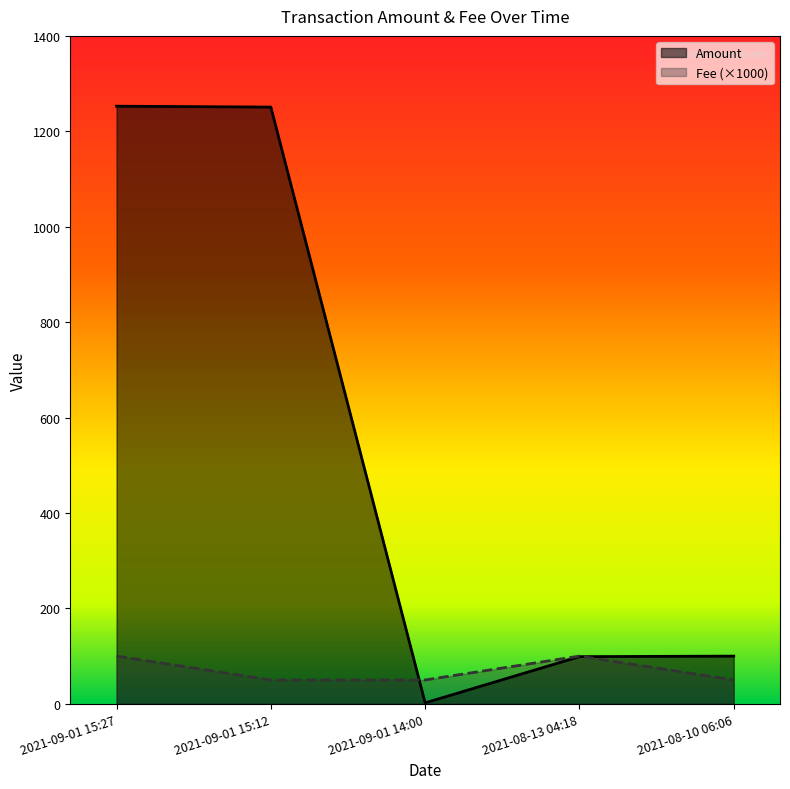

What is the value of the Fee point at the 5th from the left?

50.0